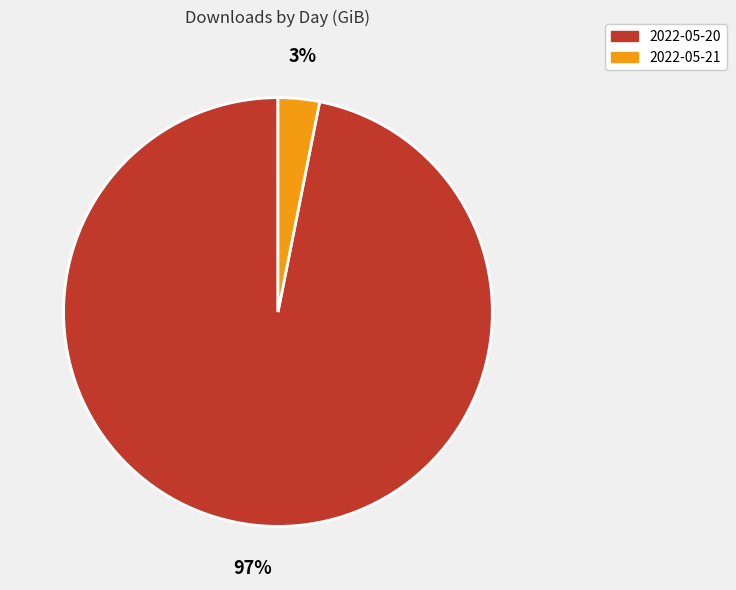

How many slices are in this pie chart?

2